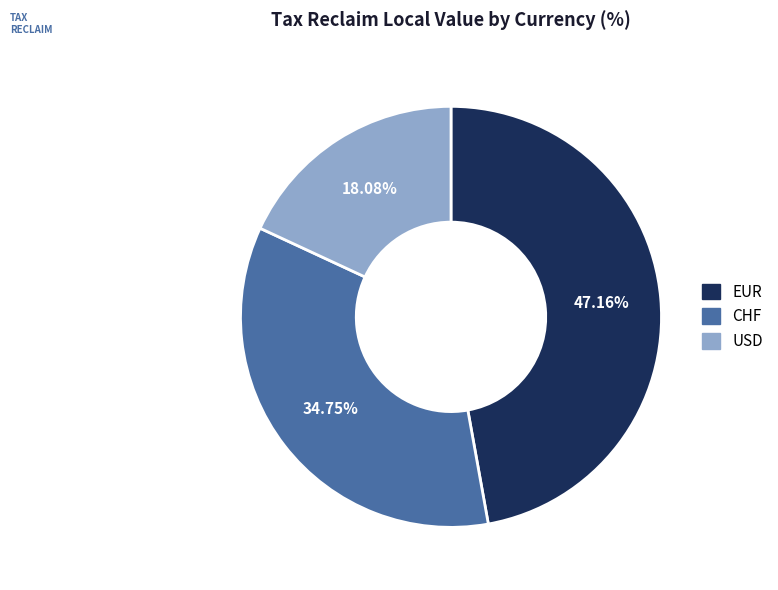

Is there any slice that represents more than half of the pie?

No